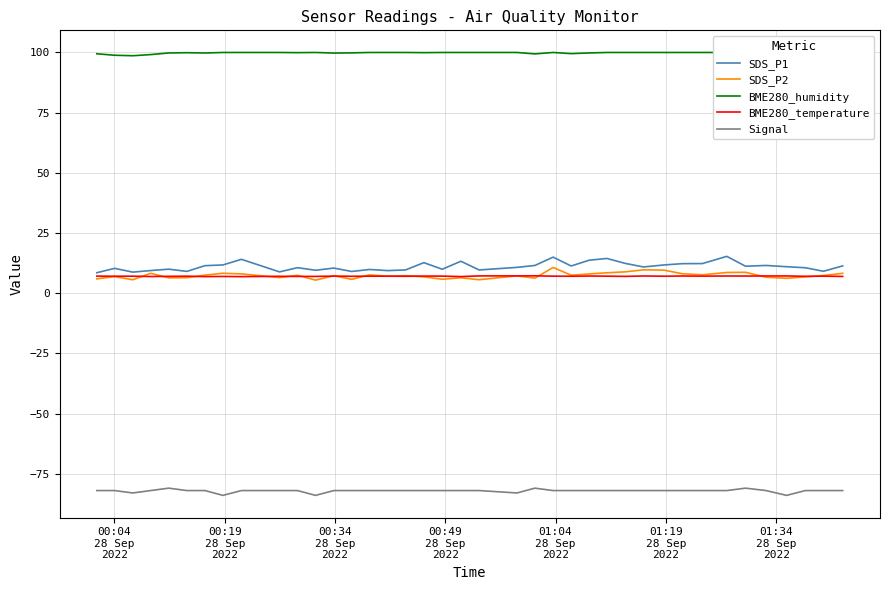

What is the lowest value of the SDS_P1 series?

8.5